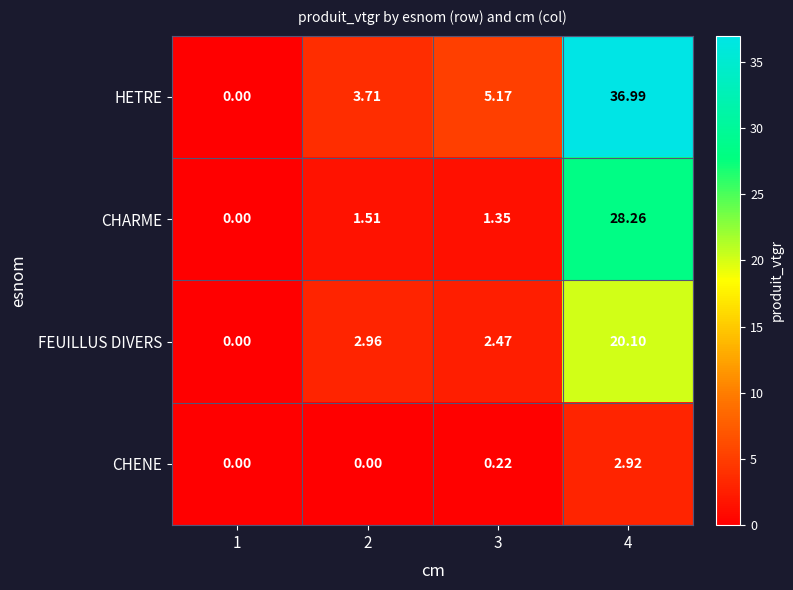

Is the value of HETRE at 3 greater than the value of CHENE at 1?

Yes